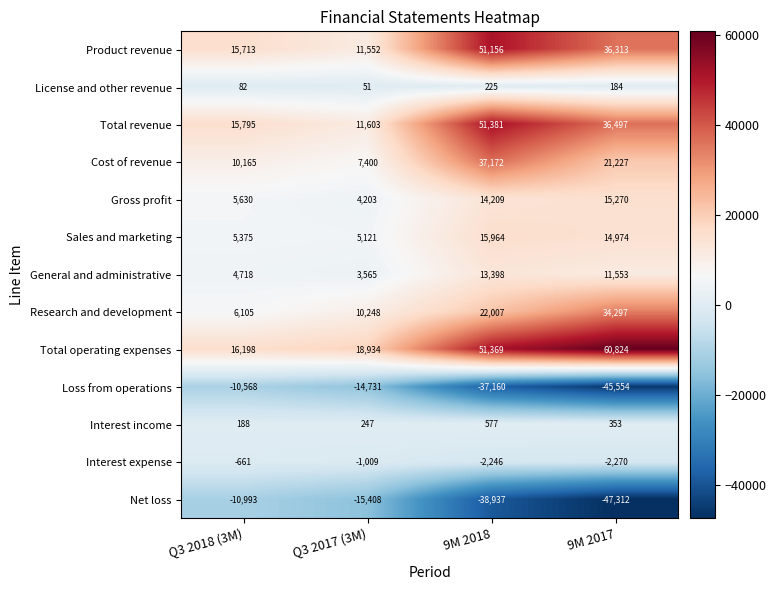

At which category does the chart reach its minimum across all series?

9M 2017